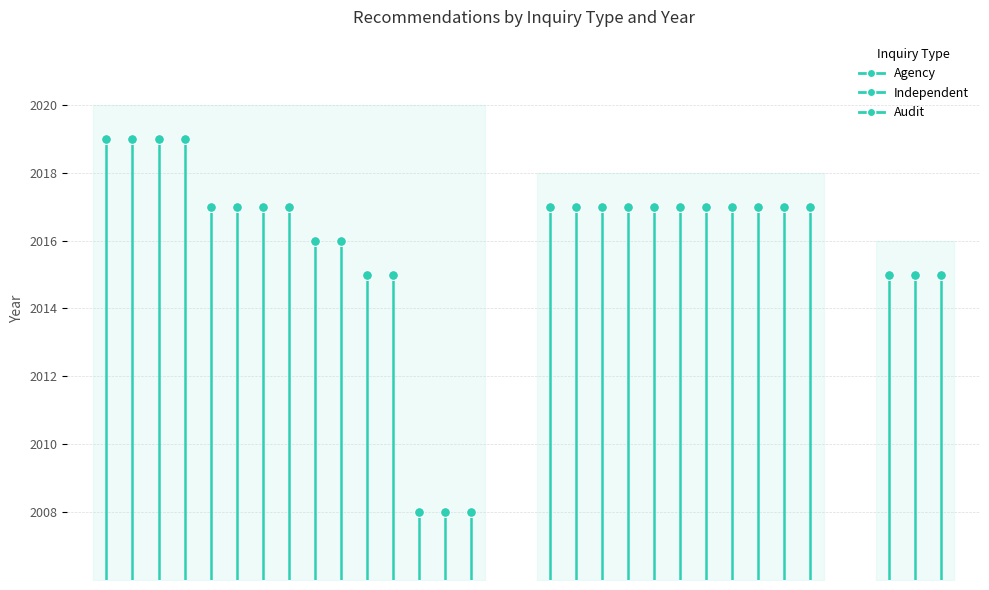

Which series has the widest spread of Y values?

Agency